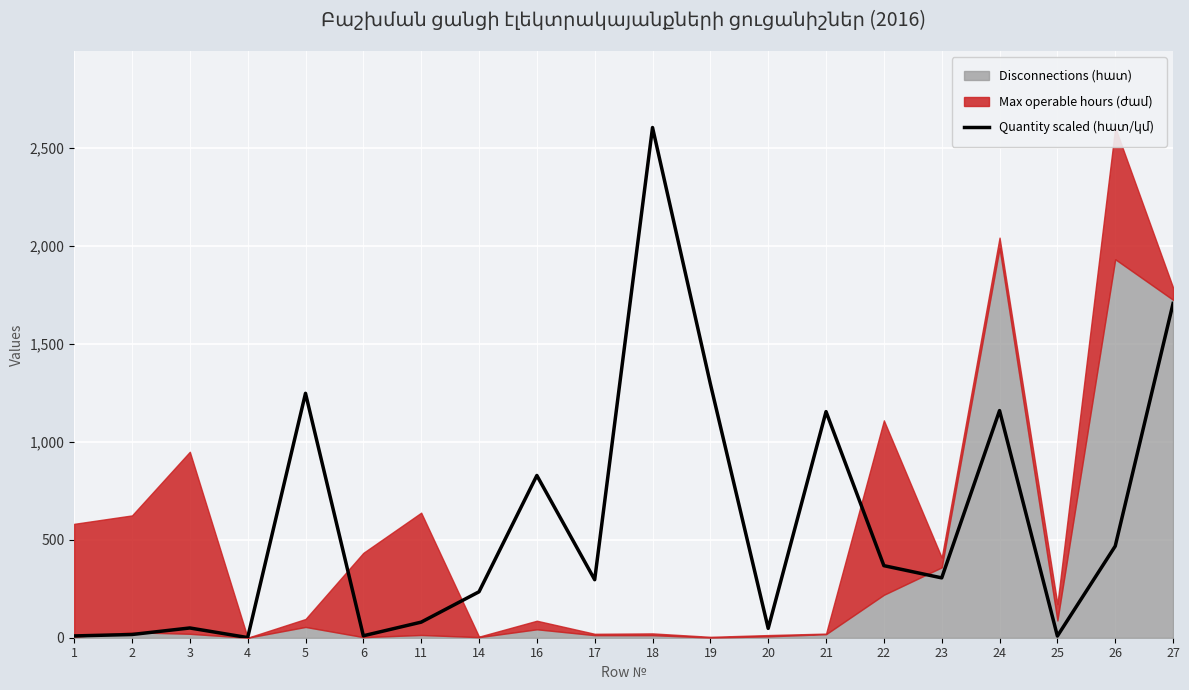

Does the chart display data point markers on the line(s)?

No